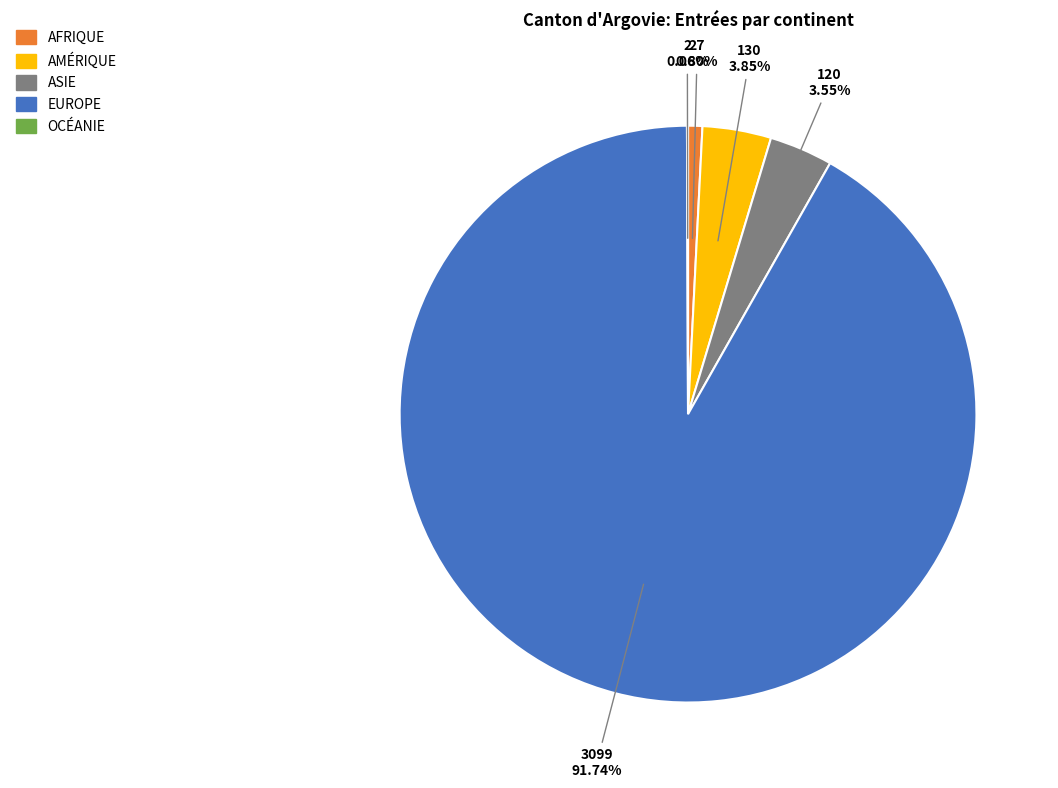

Does any single category account for the majority?

Yes